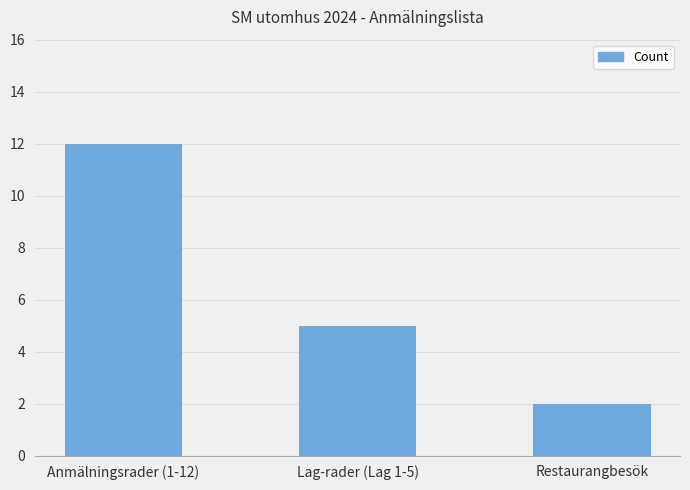

List the labels in order of value, largest first.

Anmälningsrader (1-12), Lag-rader (Lag 1-5), Restaurangbesök